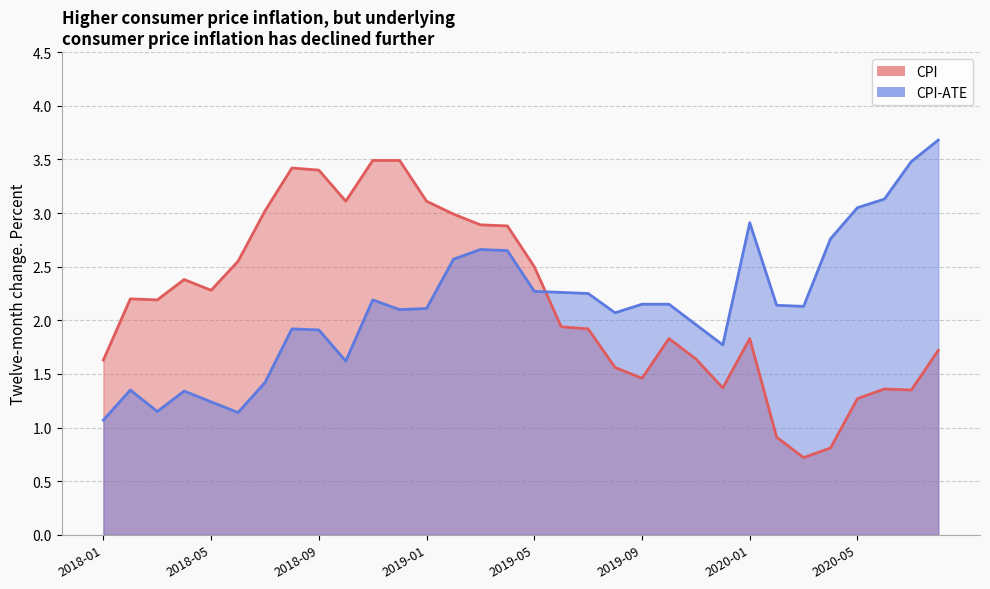

What are all the series names shown in the legend?

CPI, CPI-ATE